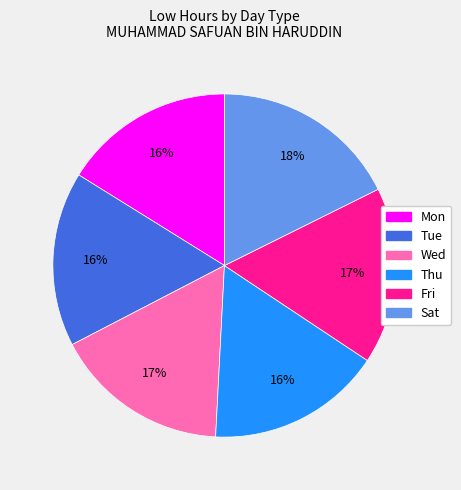

To the nearest percent, what is the average slice percentage?

17%